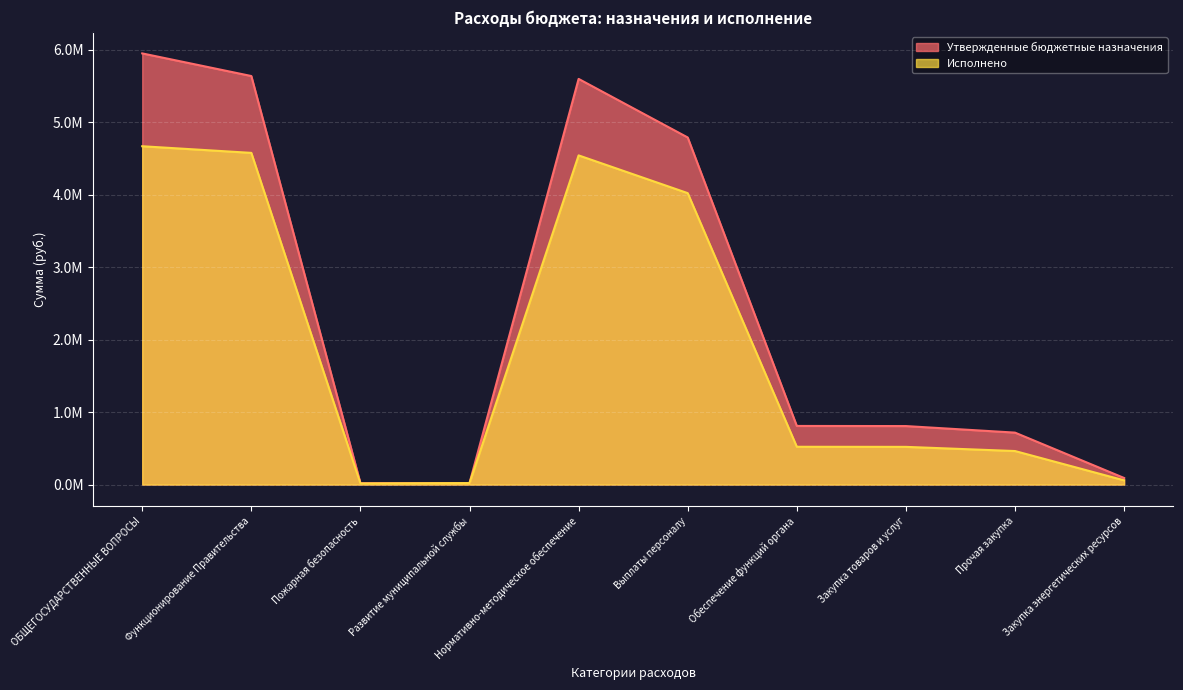

What is the label of the 3rd point from the right?

Закупка товаров и услуг